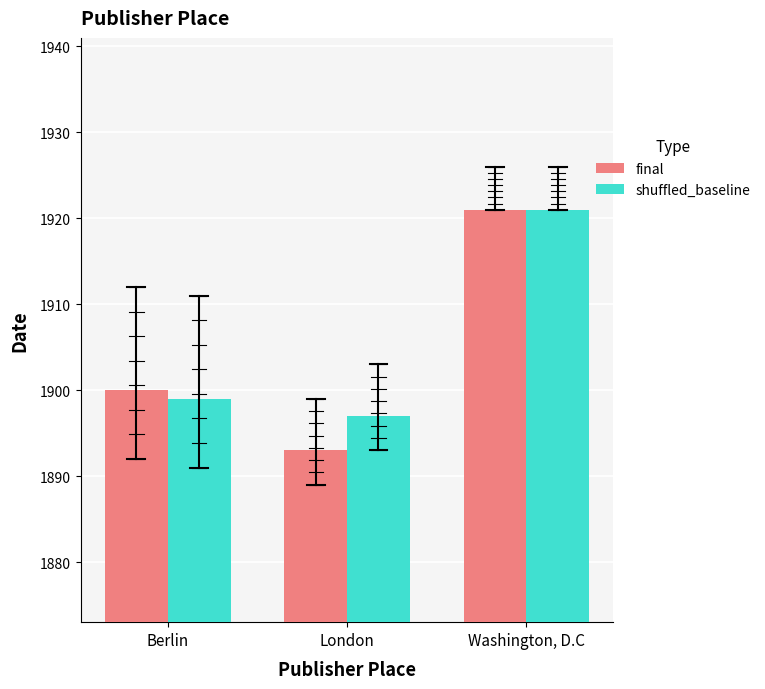

What is the value of the final bar at the 1st from the left?

1900